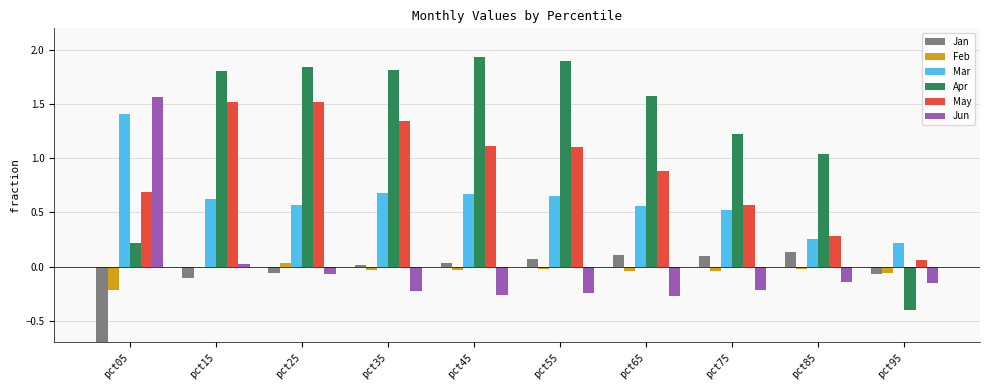

What is the value of the Jun bar at the 4th from the left?

-0.2